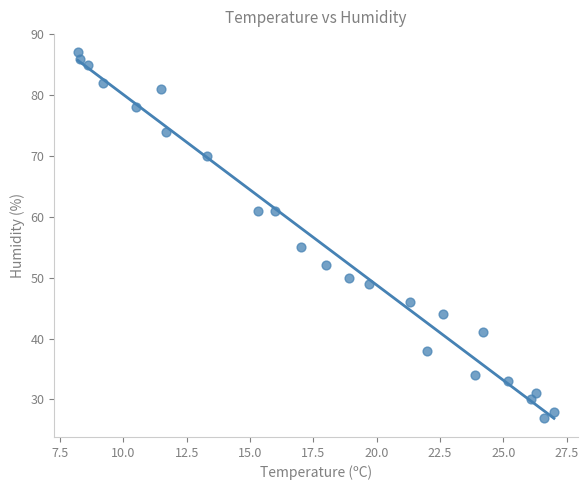

What Y value in the scatter plot is closest to 57?

55